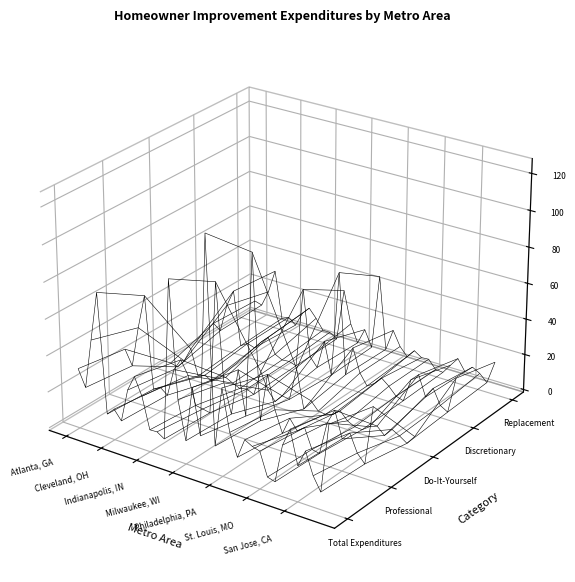

Reading left to right, transcribe all the data shown in this chart.

Total Expenditures: 31685332908	22499970091	49923597336	76944228026	11603553370	15620398356	10405795951	28787853768	37475882127	27945852489	10759779381	10958959039	8380167745	95906585080	32618171550	11405237837	41755725664	16757977739	125365666013	13912590683	46661512118	24020483896	11786056019	22675201549	20431126473	19198803604	6526095144	5339532061	26487252475	36385019179	18153959380	27379914119	15515898458	8118218723	45692009053
Professional: 27363602496	19214254933	41851192636	60794195282	9808613523	12031581612	8989339943	24695367769	31351761276	23867691309	8426407356	7693447970	6858870575	80184025191	26166844514	10084843909	35922194317	11598481602	101717399781	11607167910	38435536871	20320470306	8590410199	18287971566	12640420778	15742840042	5057442910	4182484310	22308163785	30568746604	16259533571	20797180121	11189110695	6579139556	39044570007
Do-It-Yourself: 4321730450	3285715020	8072404746	16150032777	1794939886	3588816737	1416455989	4092485982	6124120833	4078161202	2333372043	3265511090	1521297201	15722559765	6451327088	1320393920	5833531399	5159496166	23648266154	2305422774	8225975207	3700013503	3195645786	4387229978	7790705714	3455963589	1468652210	1157047777	4179088700	5816272485	1894425888	6582733987	4326787747	1539079185	6647438973
Discretionary: 12379371736	9337133799	25164418229	34644222714	4236397718	6746244556	5437637324	10118698394	13945832144	5445284884	3393486762	3779184062	2512140931	47485337108	10356321258	5304608792	21487741366	3441145871	62690169295	6198521572	22748710816	9722415973	3570503280	6247552883	10619028240	7263860228	2913428255	1582282640	14834010576	18896011131	7589165602	13784624612	5381863504	2964208839	23301654816
Replacement: 10928868124	9737650721	18732796928	32002878452	5377884594	7253076357	3864088589	11983475166	16270578445	11482935799	5731296133	5714629182	3110749180	32455817093	14280554558	4463213686	13375979951	4369633922	46407927215	5584748637	17826187897	9738556489	5142116894	9790667458	7085465368	7373531282	2649065920	2328801121	7671857471	12737523628	6433246341	10347249426	8023309557	4061508094	16966924999